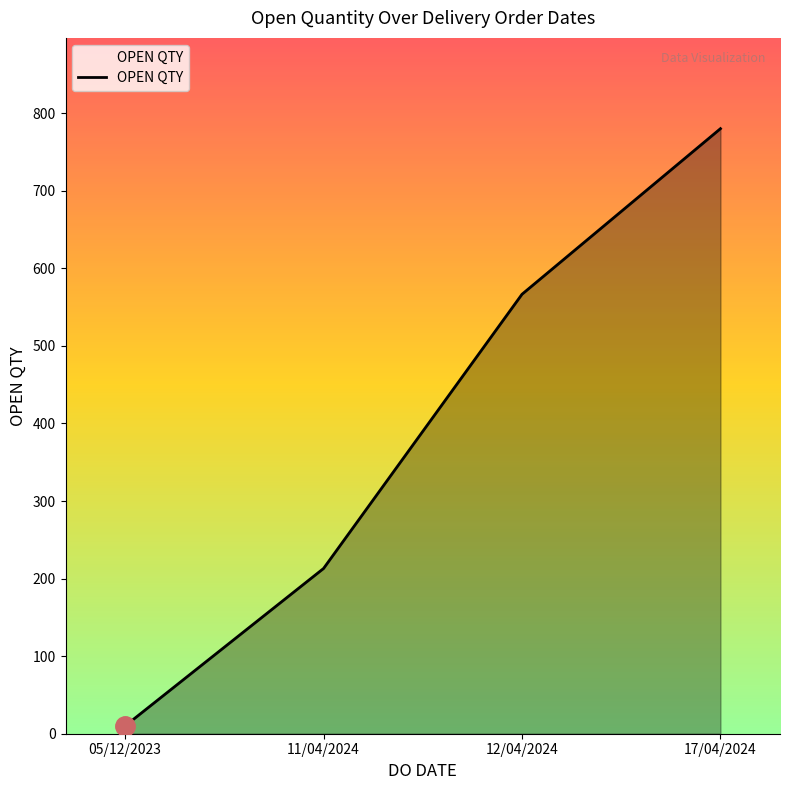

Which category has the highest value across all series?

17/04/2024